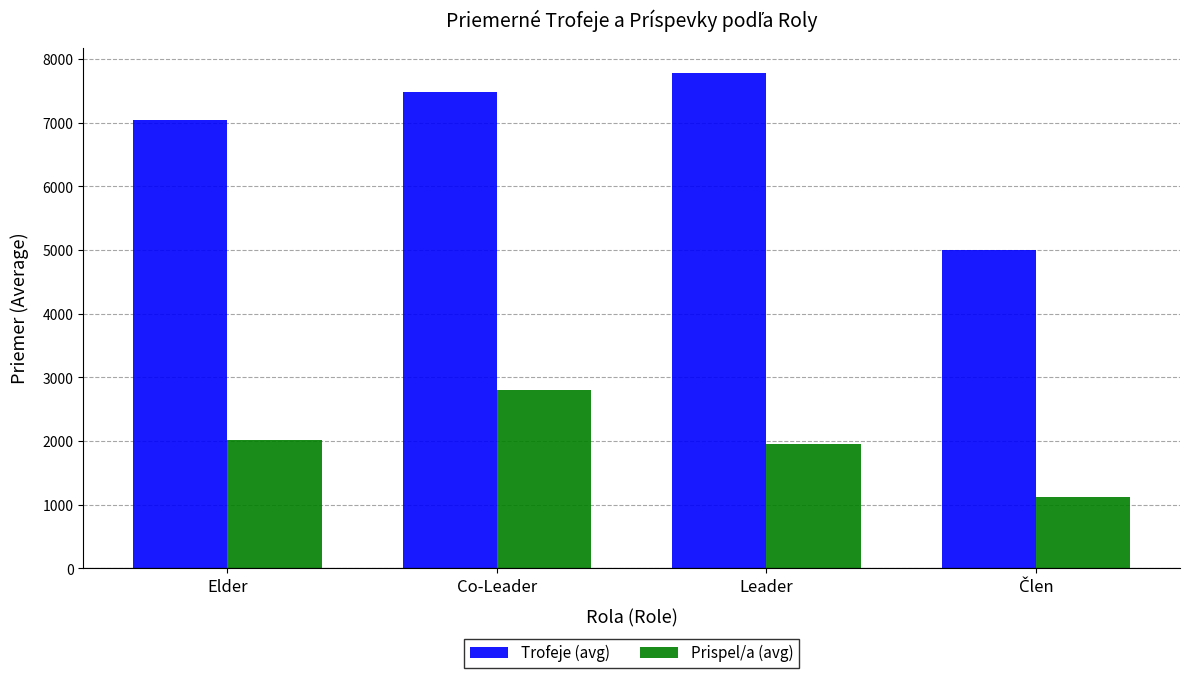

What are all the series names shown in the legend?

Trofeje (avg), Prispel/a (avg)